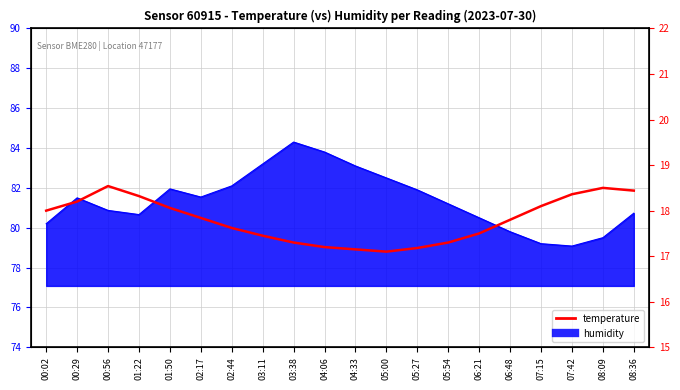

List the labels in order of value, largest first.

00:56, 08:09, 08:36, 07:42, 01:22, 00:29, 07:15, 01:50, 00:02, 02:17, 06:48, 02:44, 06:21, 03:11, 03:38, 05:54, 04:06, 05:27, 04:33, 05:00